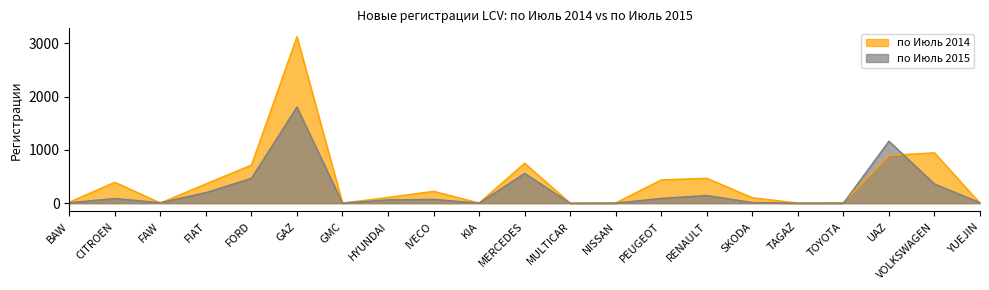

At which category does по Июль 2015 reach its first local valley?

FAW